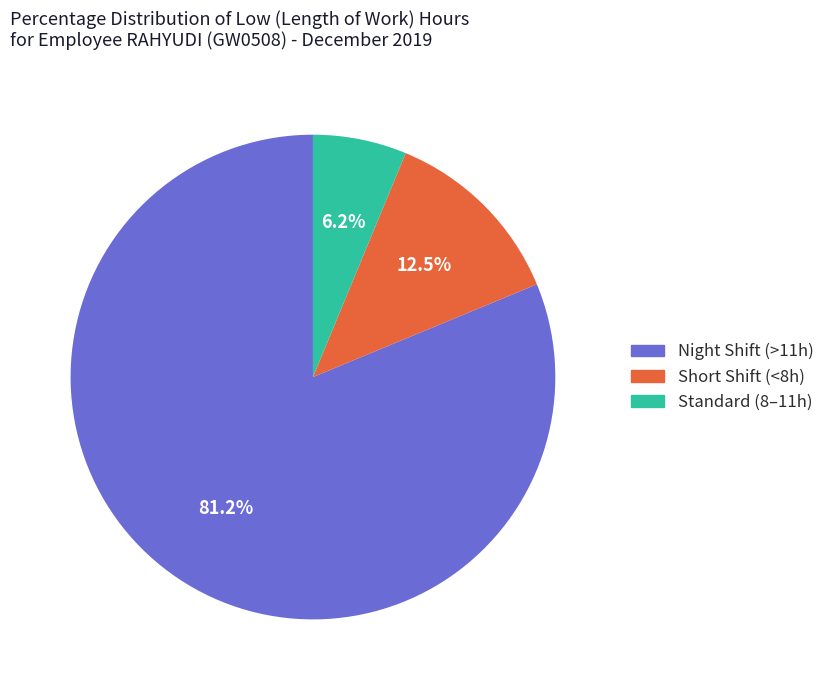

Does any single category account for the majority?

Yes